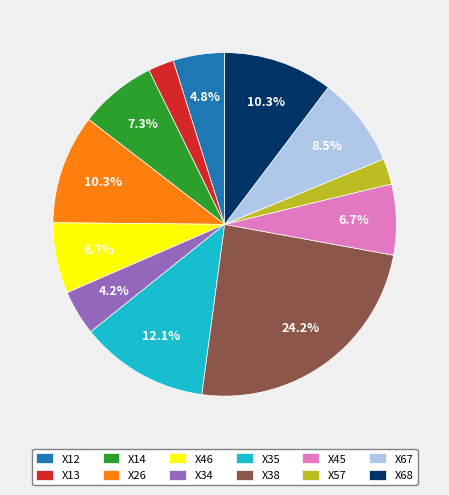

Which has a higher value, X12 or X57?

X12